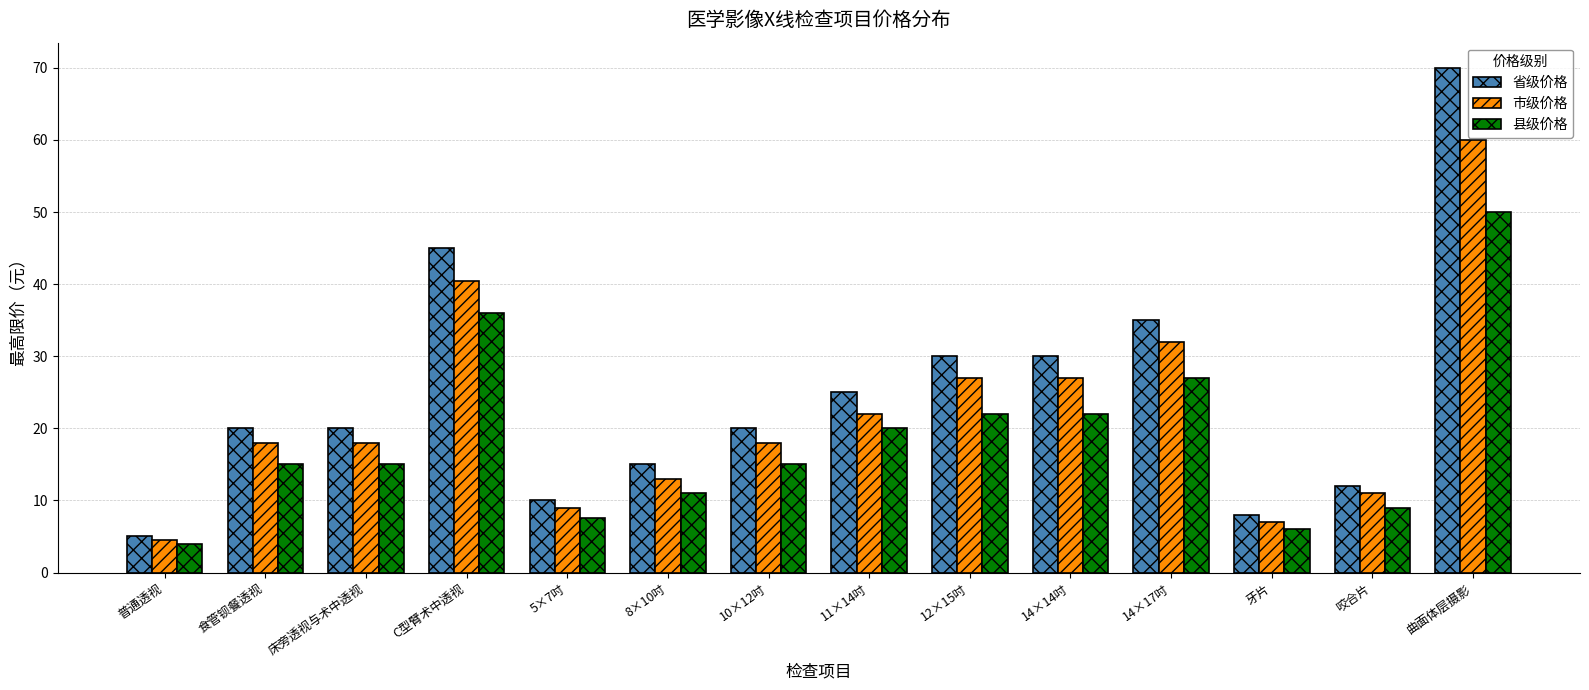

Which series has the widest spread of values?

省级价格